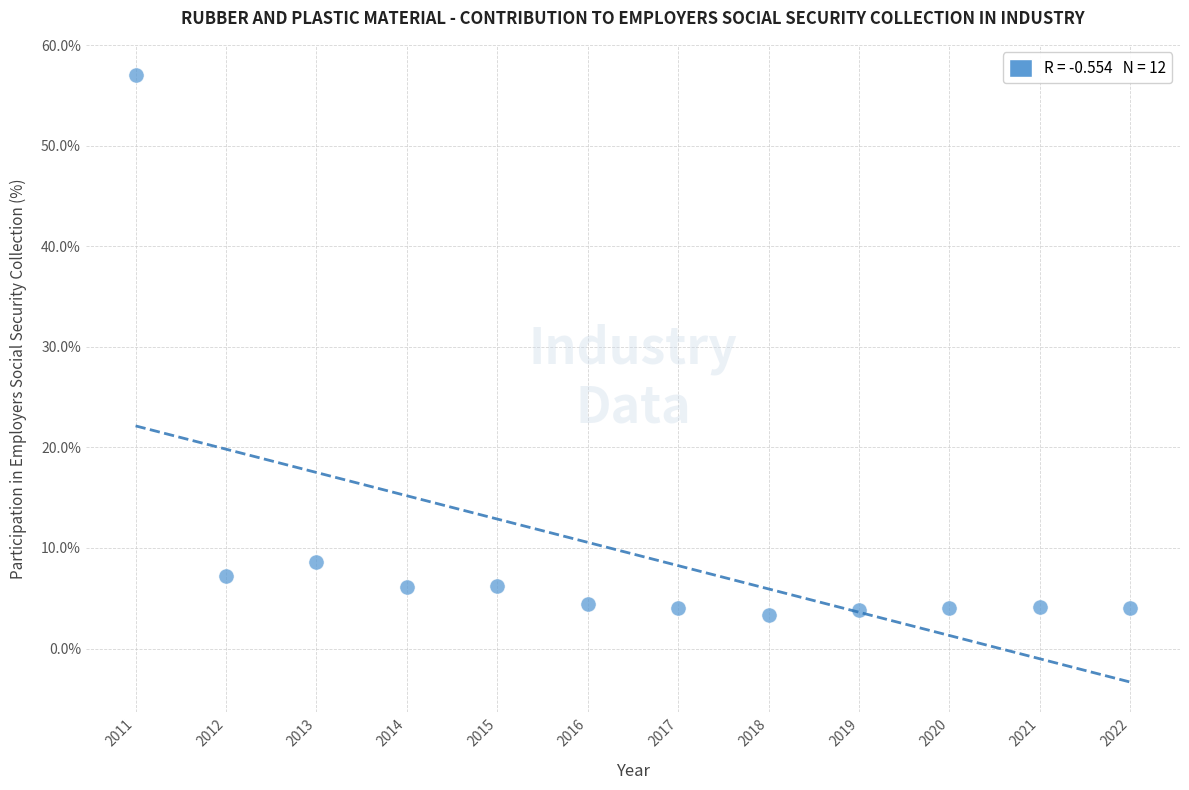

What is the range of Y values (max minus min)?

53.7